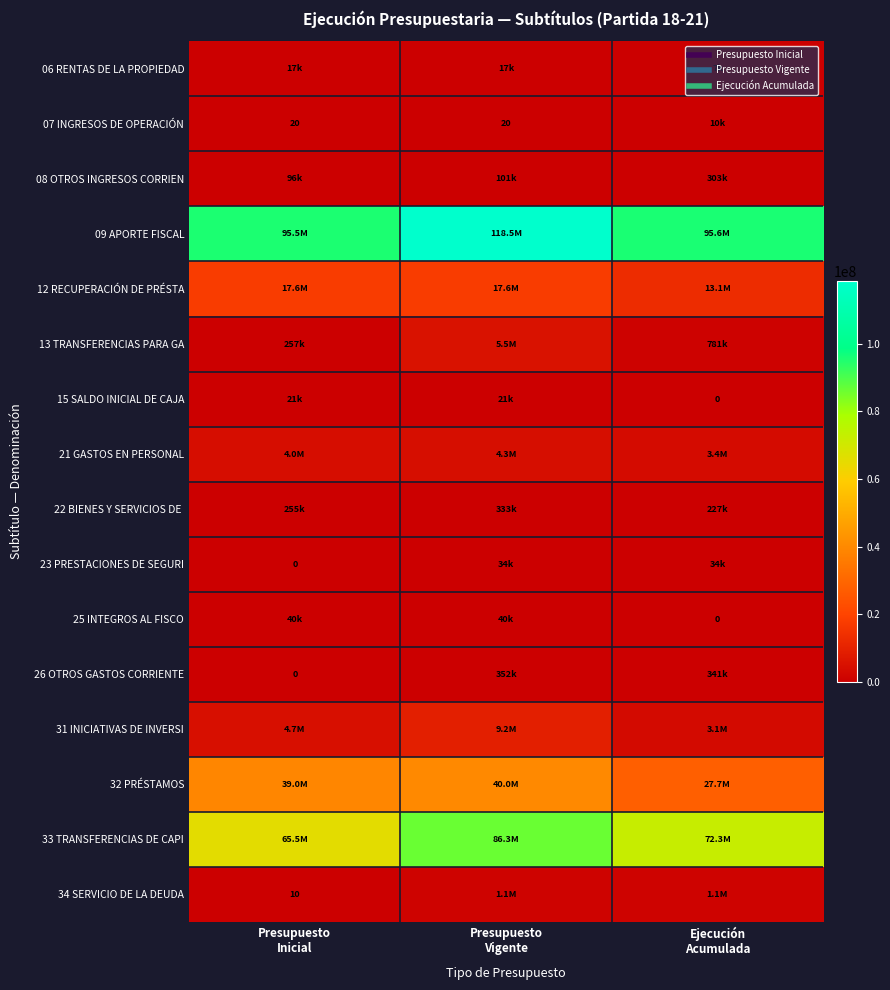

What is the minimum value for 07 INGRESOS DE OPERACIÓN?

20